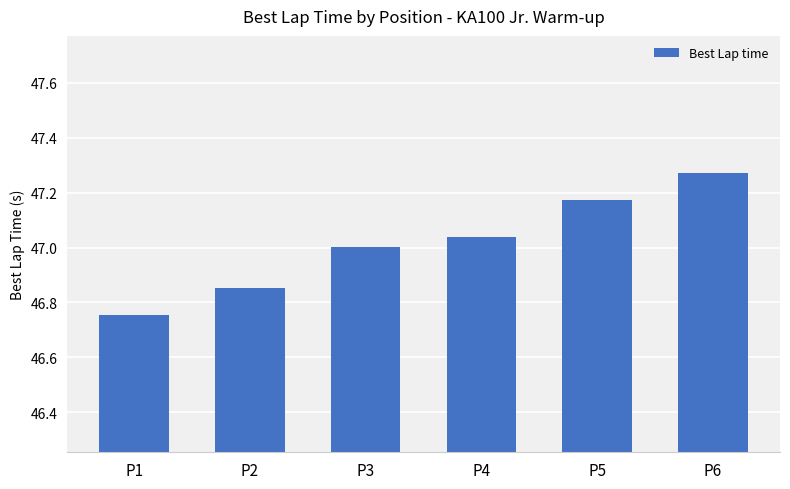

How many series are shown in this chart?

1